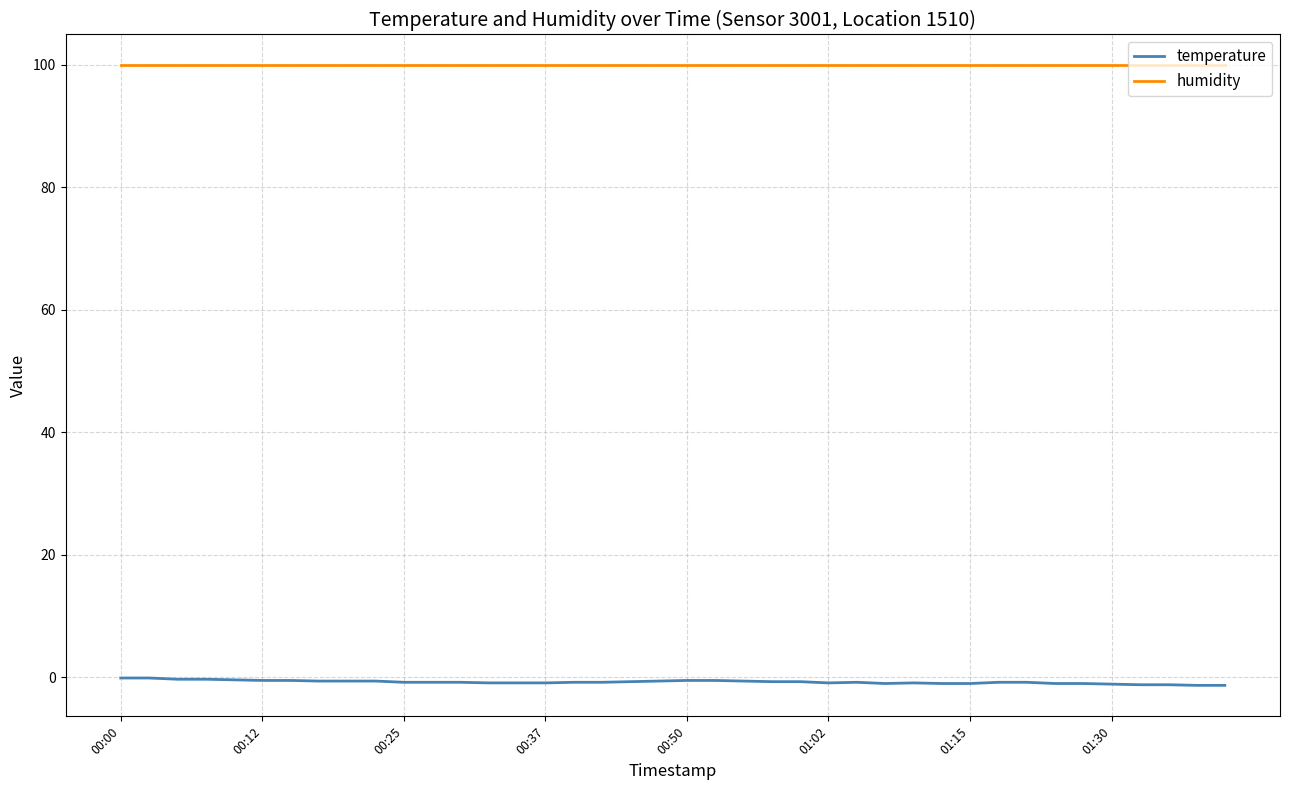

What is the sum of all temperature values?

-30.3